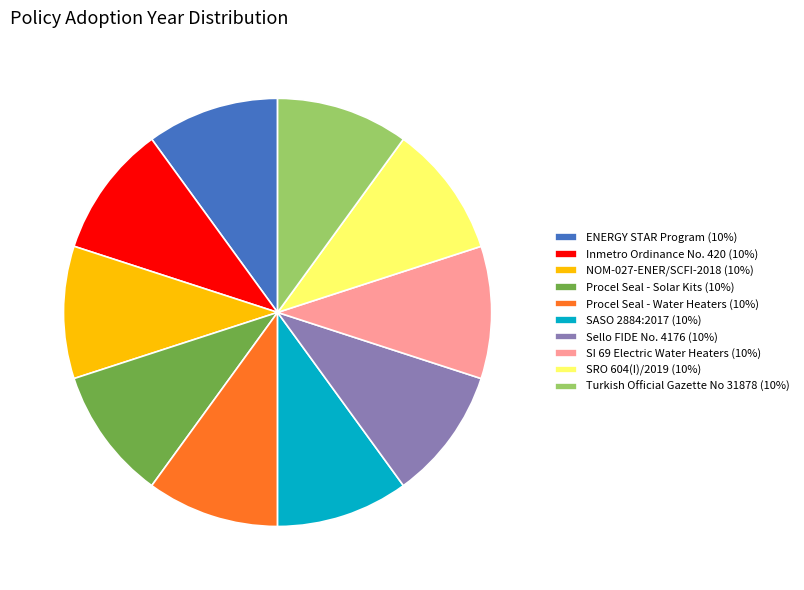

Is SRO 604(I)/2019 (10%) the majority of the pie?

No